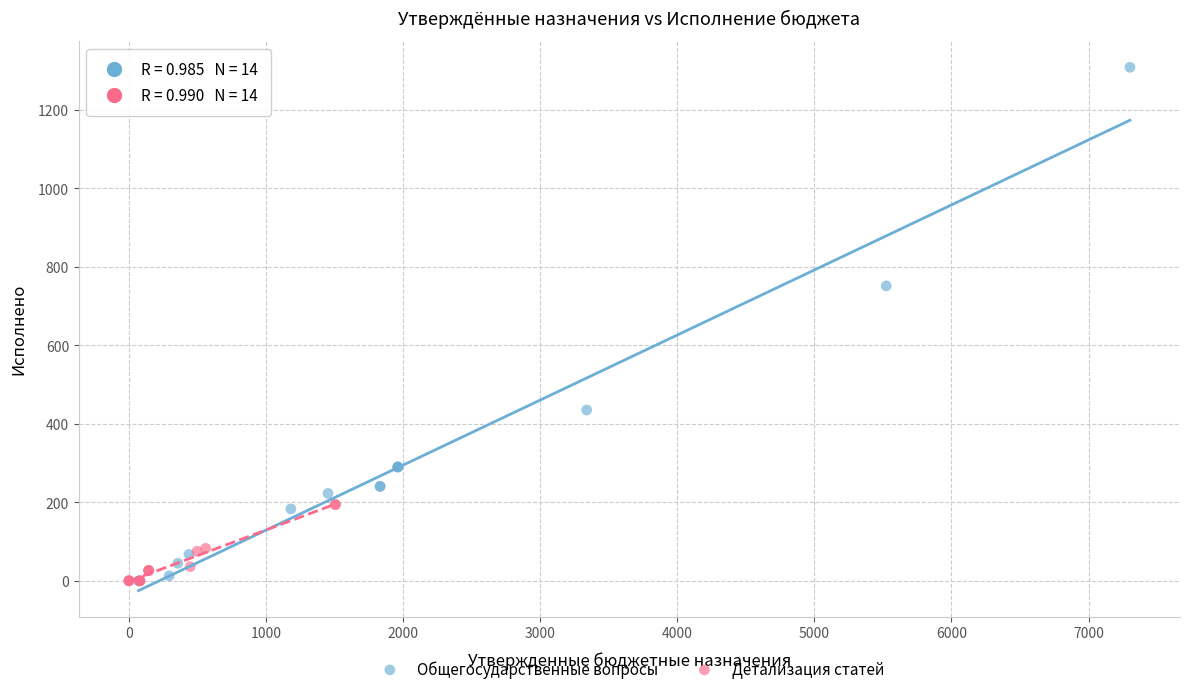

Which series contains the highest Y value?

Общегосударственные вопросы